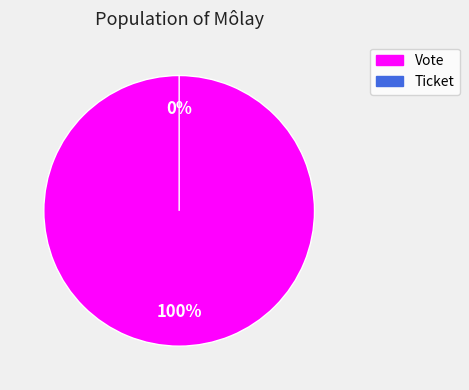

Do Ticket and Vote together represent more than half of the pie?

Yes